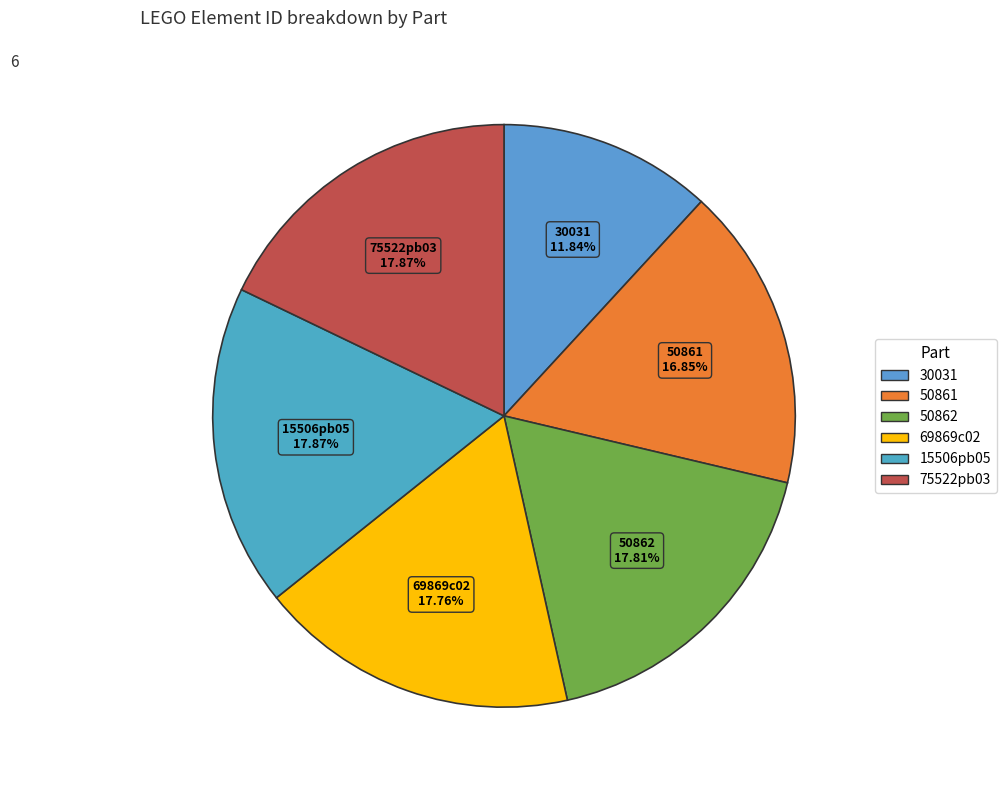

Which category has the smallest portion of the pie?

30031